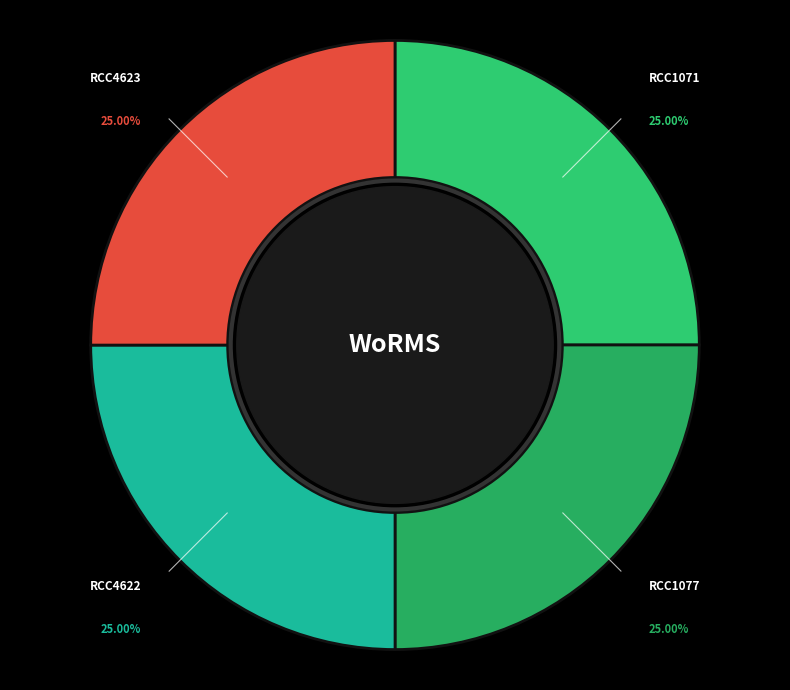

Does RCC1077 represent more than half of the total?

No